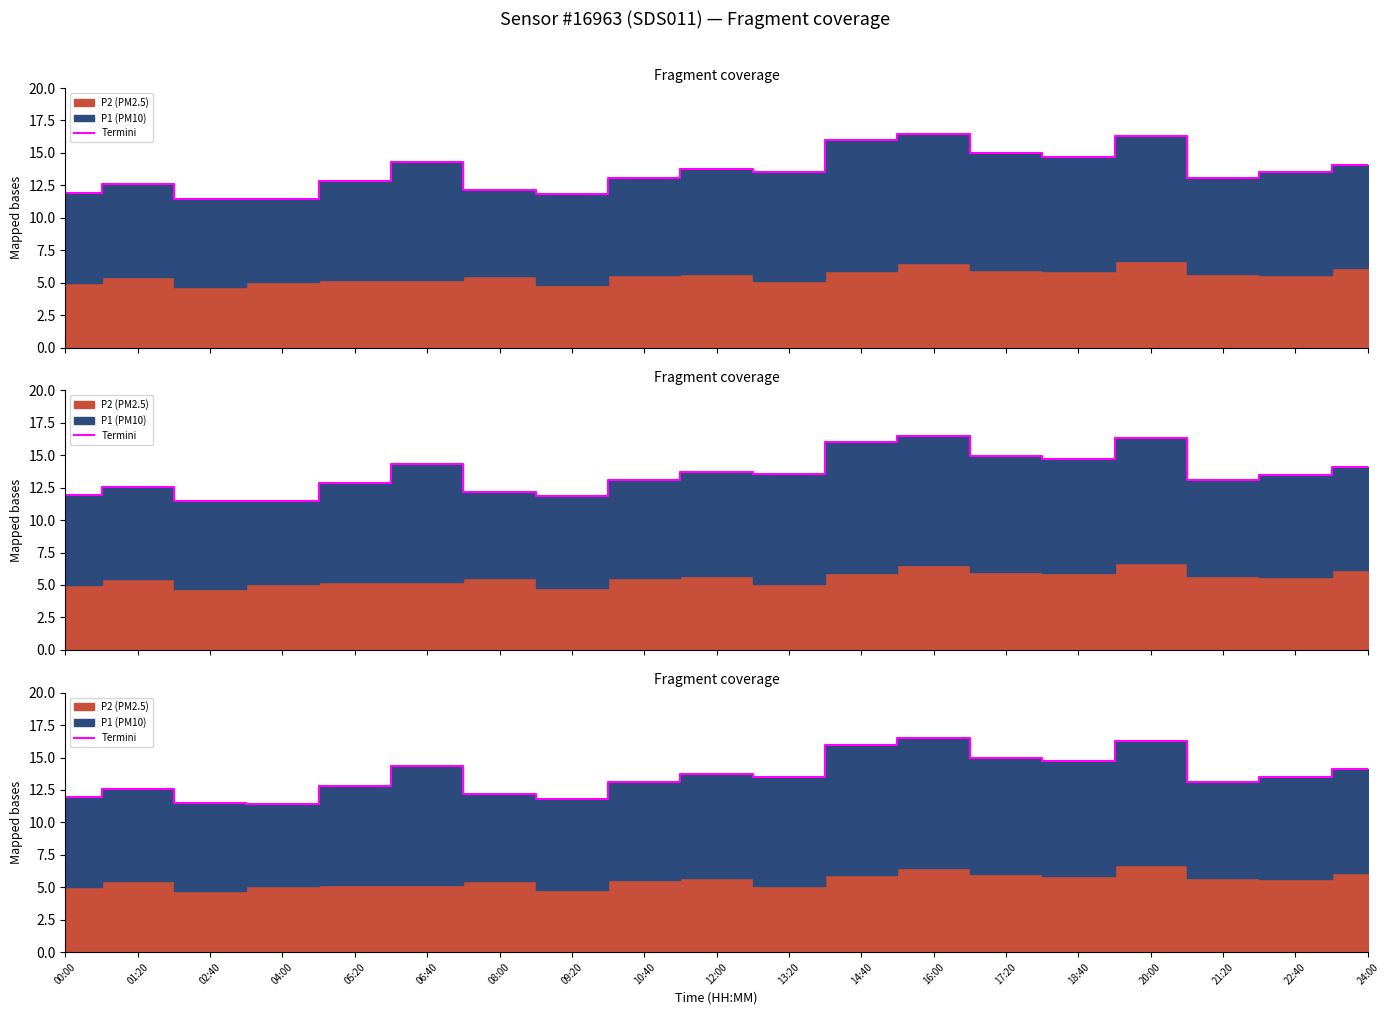

What is the difference between the values at 17:20 and 06:40?

0.6